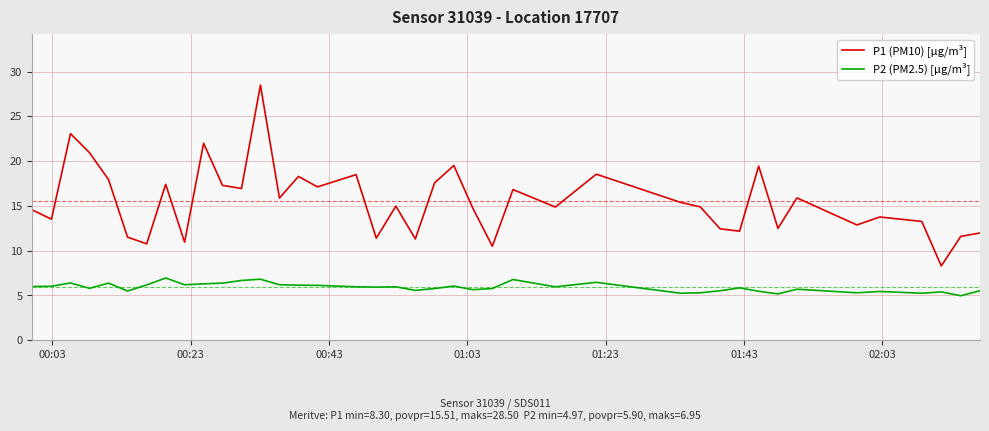

Rank the series by their average value, from highest to lowest.

P1 (PM10) [µg/m³], P2 (PM2.5) [µg/m³]